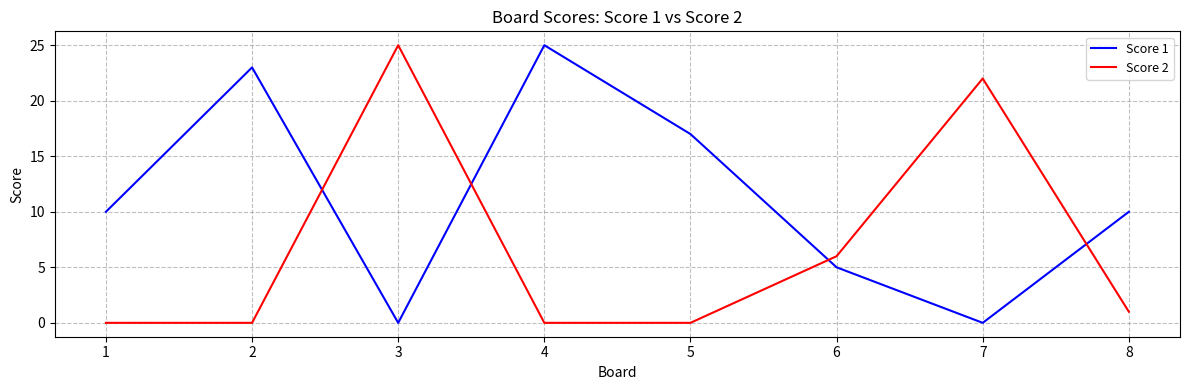

How many lines are shown in the chart?

2